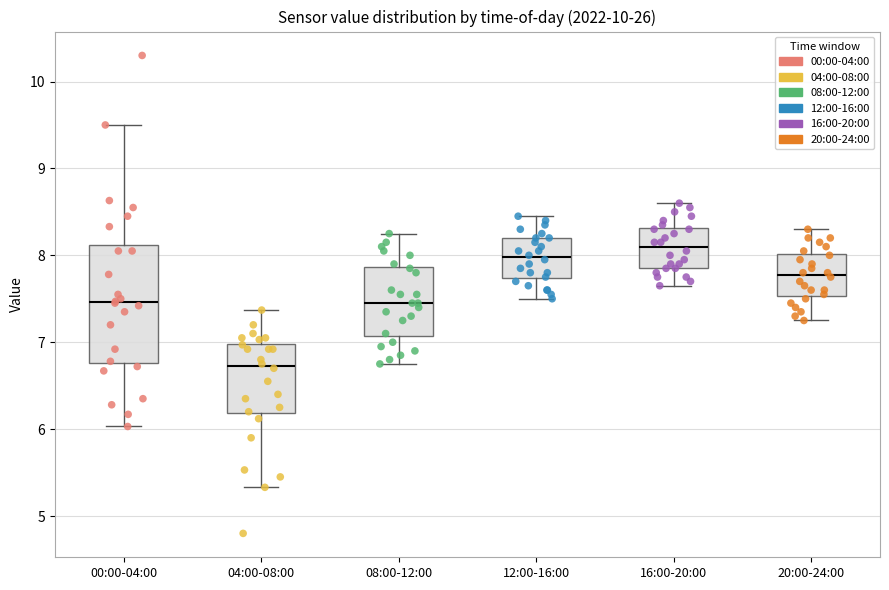

Reading left to right, transcribe this box plot: for each box, give where its median line is, the range the box spans, and where its two whiskers end, as read against the y-axis. The values are not printed on the chart, so give them approximately, as read against the axis.

00:00-04:00: median 7.5, box 6.8 to 8.1, whiskers 6.0 to 9.5
04:00-08:00: median 6.7, box 6.2 to 7.0, whiskers 5.3 to 7.4
08:00-12:00: median 7.5, box 7.1 to 7.9, whiskers 6.8 to 8.3
12:00-16:00: median 8.0, box 7.7 to 8.2, whiskers 7.5 to 8.5
16:00-20:00: median 8.1, box 7.9 to 8.3, whiskers 7.7 to 8.6
20:00-24:00: median 7.8, box 7.5 to 8.0, whiskers 7.3 to 8.3